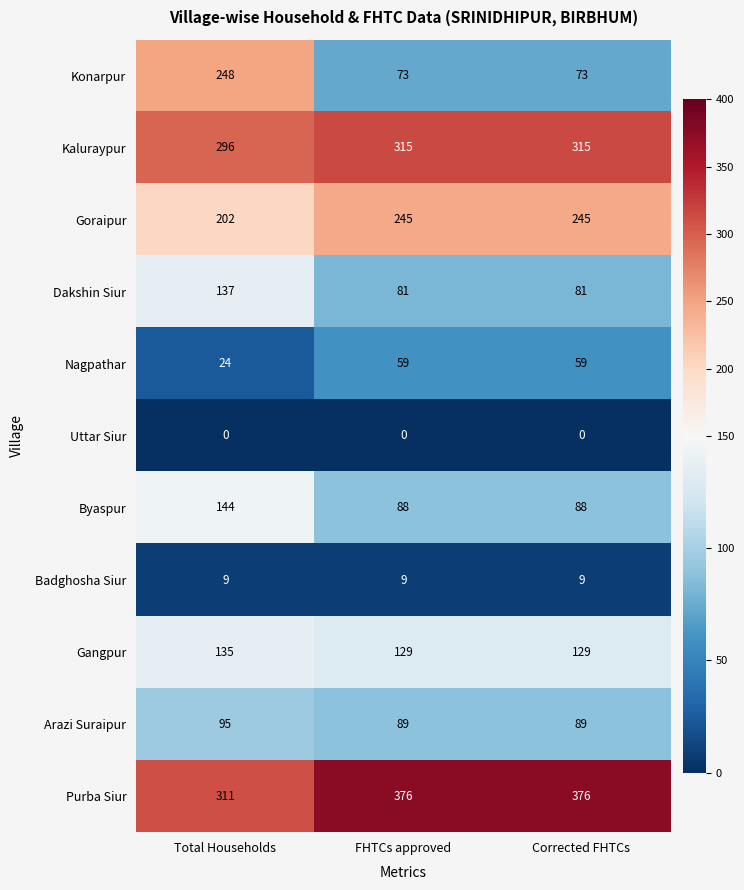

At which label is Purba Siur closest to 343?

Total Households